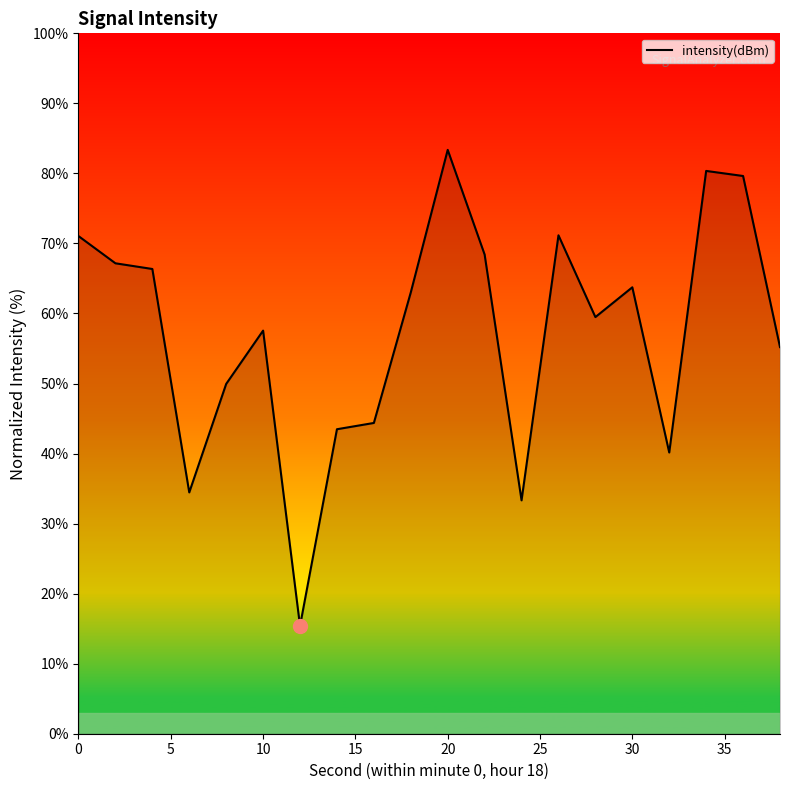

What is the difference between the maximum and minimum values?

68.0